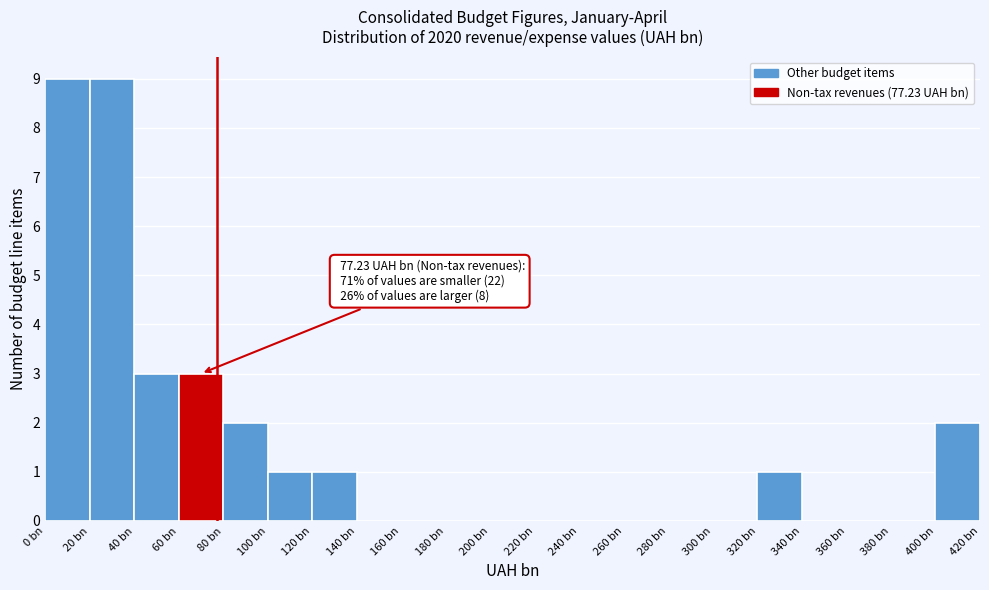

Reading right to left, list all the values displayed in this chart.

400 bn=2	380 bn=0	360 bn=0	340 bn=0	320 bn=1	300 bn=0	280 bn=0	260 bn=0	240 bn=0	220 bn=0	200 bn=0	180 bn=0	160 bn=0	140 bn=0	120 bn=1	100 bn=1	80 bn=2	60 bn=3	40 bn=3	20 bn=9	0 bn=9